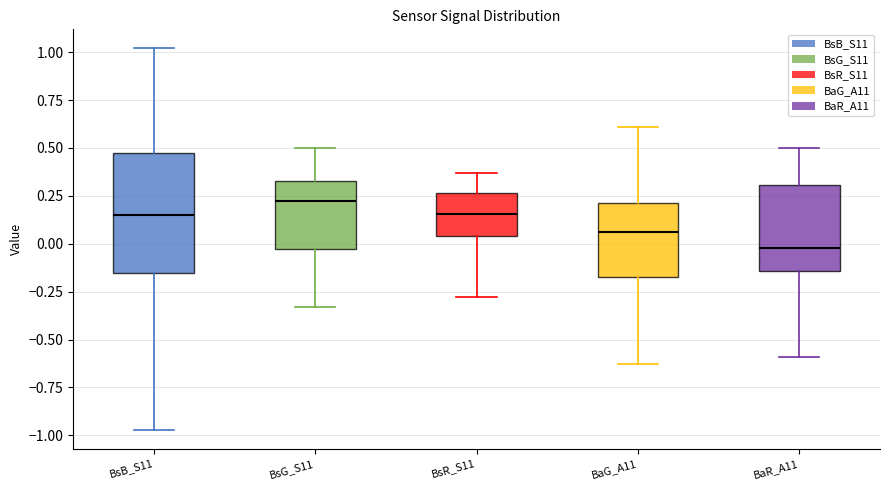

Reading left to right, read every box against the y-axis: the position of its median line, the range the box covers, and the ends of its whiskers. The values are not printed on the chart, so give them approximately, as read against the axis.

BsB_S11: median 0.15, box -0.15 to 0.50, whiskers -0.95 to 1.00
BsG_S11: median 0.25, box -0.05 to 0.35, whiskers -0.35 to 0.50
BsR_S11: median 0.15, box 0.05 to 0.25, whiskers -0.30 to 0.35
BaG_A11: median 0.05, box -0.15 to 0.20, whiskers -0.65 to 0.60
BaR_A11: median 0.00, box -0.15 to 0.30, whiskers -0.60 to 0.50